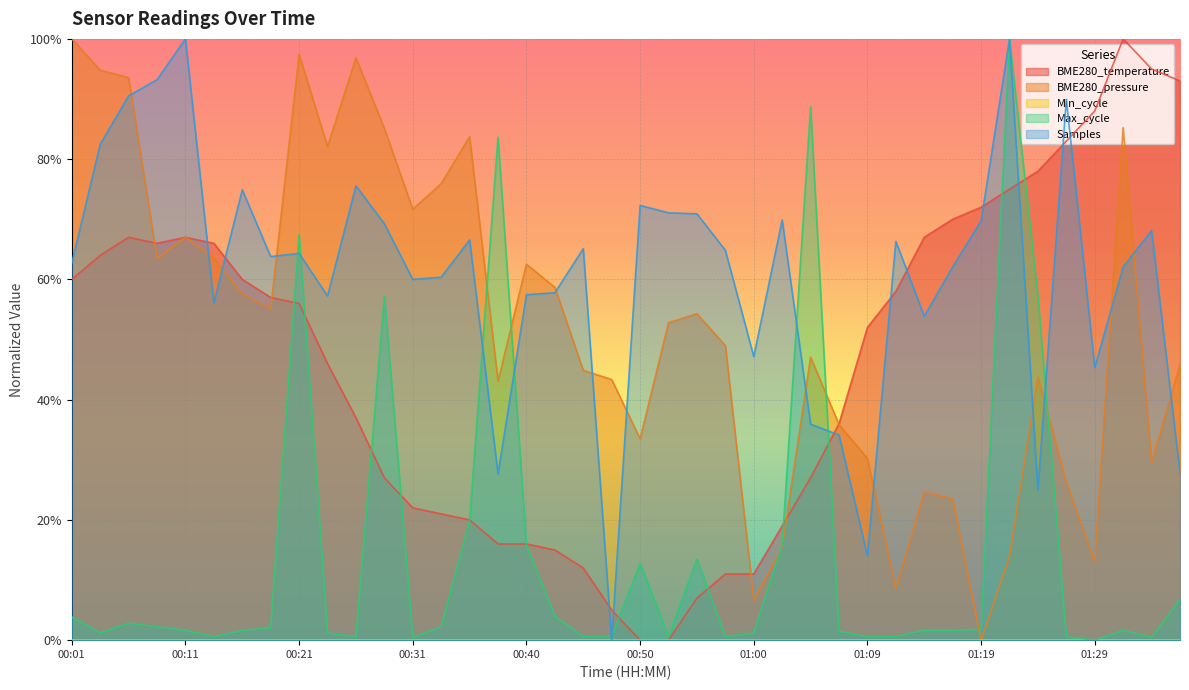

What value does the BME280_temperature series have at 00:11?

0.7